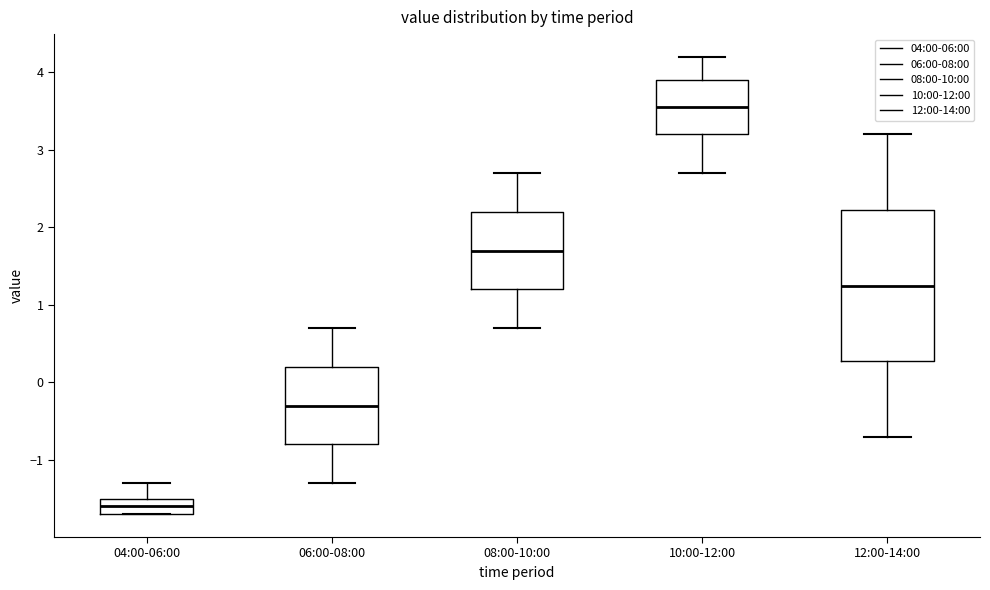

Reading left to right, transcribe this box plot: for each box, give where its median line is, the range the box spans, and where its two whiskers end, as read against the y-axis. The values are not printed on the chart, so give them approximately, as read against the axis.

04:00-06:00: median -1.6, box -1.7 to -1.5, whiskers -1.7 to -1.3
06:00-08:00: median -0.3, box -0.8 to 0.2, whiskers -1.3 to 0.7
08:00-10:00: median 1.7, box 1.2 to 2.2, whiskers 0.7 to 2.7
10:00-12:00: median 3.6, box 3.2 to 3.9, whiskers 2.7 to 4.2
12:00-14:00: median 1.3, box 0.3 to 2.2, whiskers -0.7 to 3.2